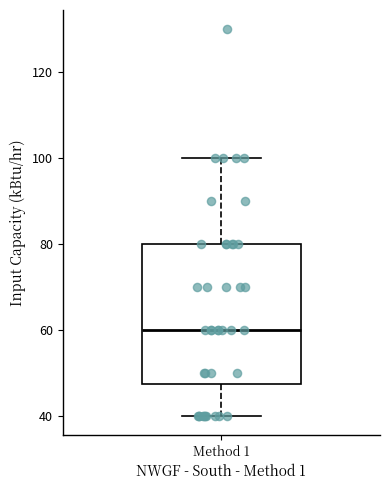

Read this box plot against the y-axis: the position of the median line, the range covered by the box, and the ends of both whiskers. The values are not printed on the chart, so give them approximately, as read against the axis.

median 60, box 48 to 80, whiskers 40 to 100